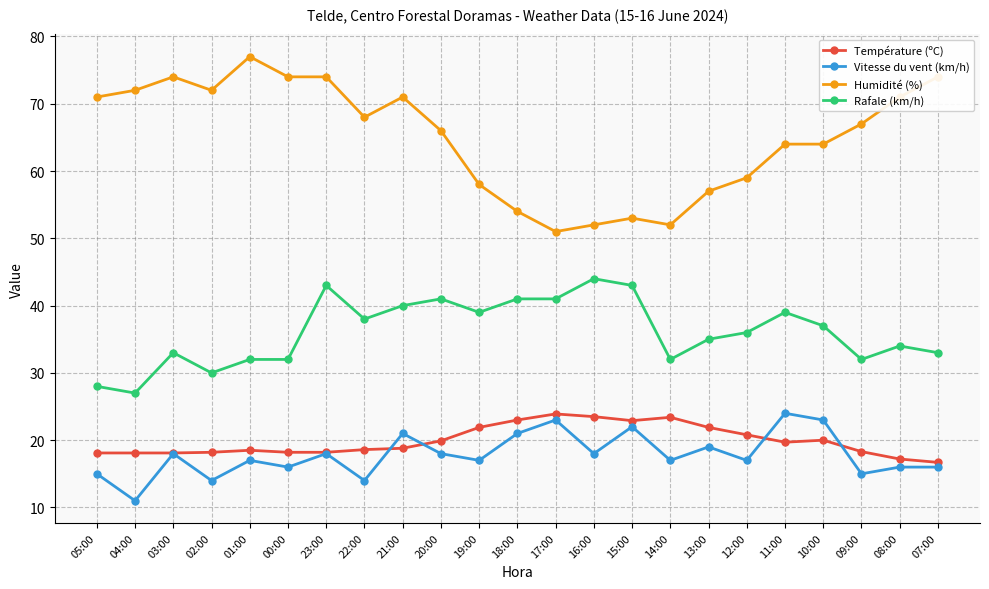

Read the Rafale (km/h) value at 03:00.

33.0